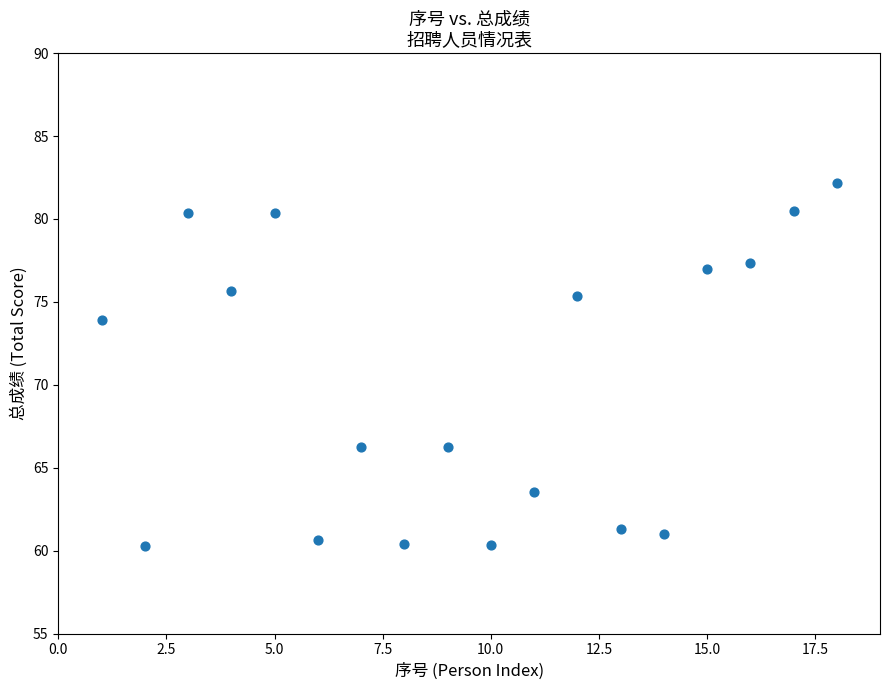

What is the range of X values (max minus min)?

17.0